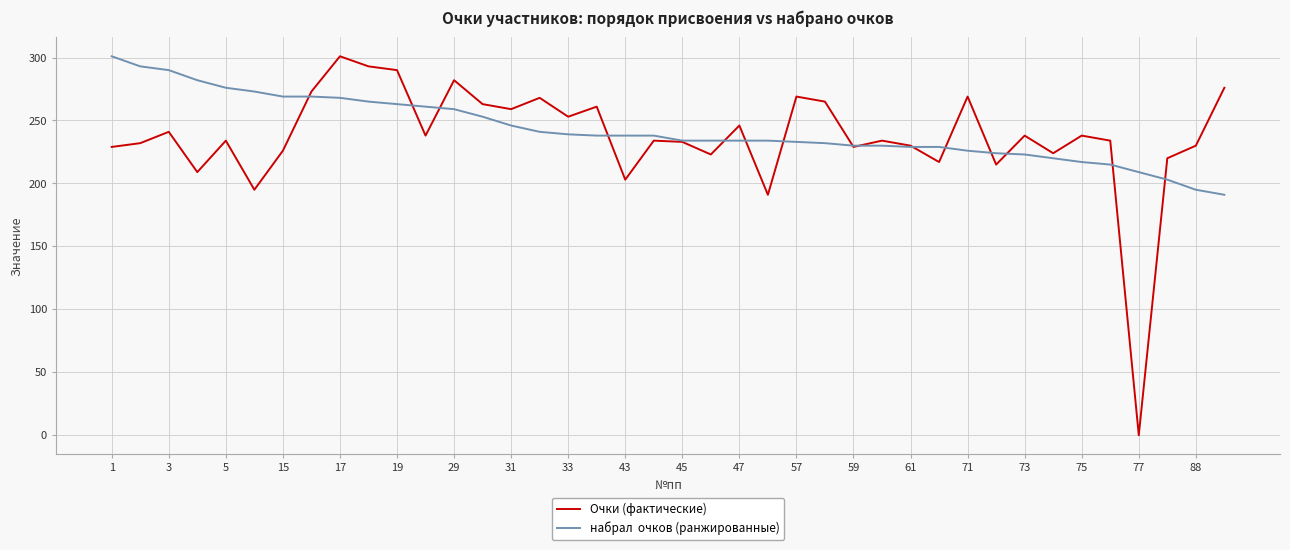

How many lines are shown in the chart?

2